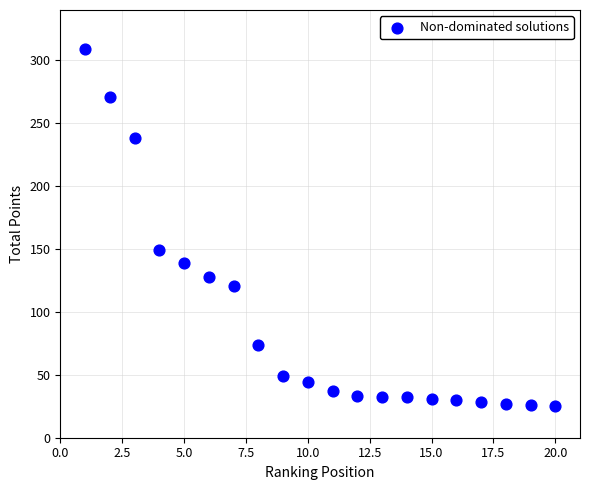

What is the range of X values (max minus min)?

19